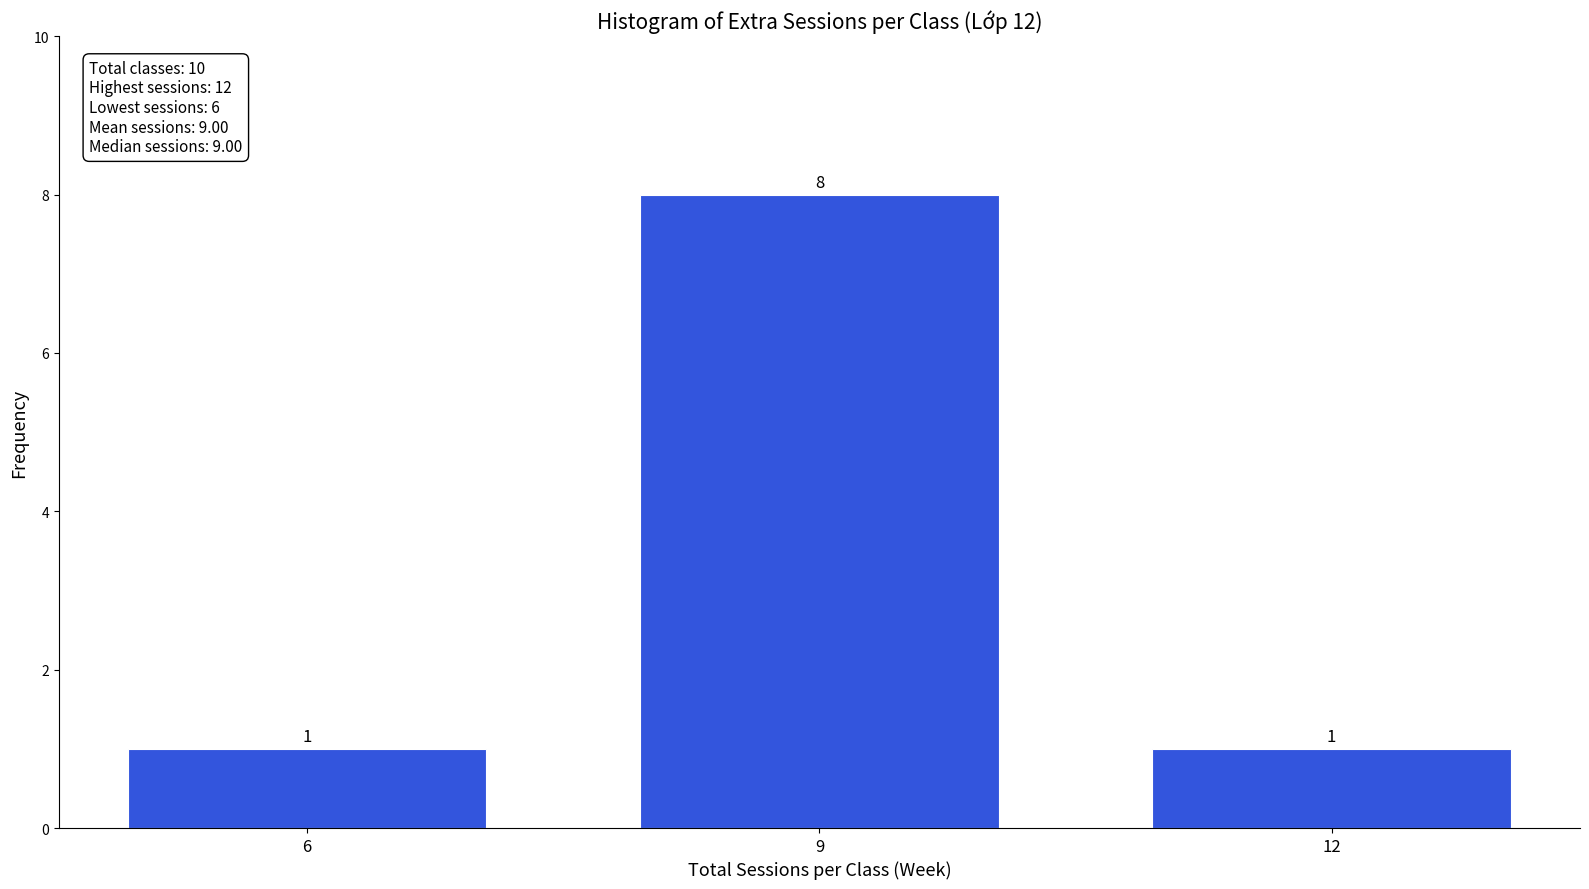

Reading right to left, extract all data points from this chart.

1	8	1